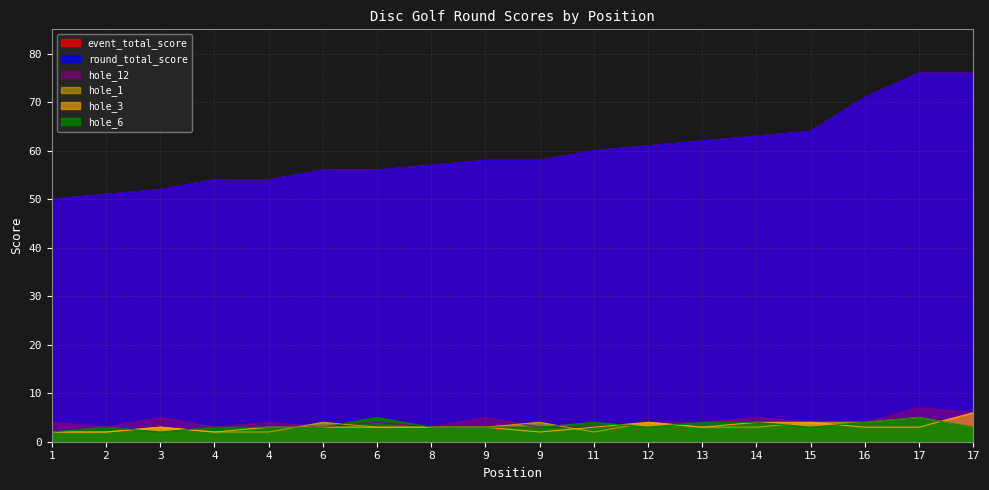

What is the difference between the hole_12 values at 4 and 17?

4